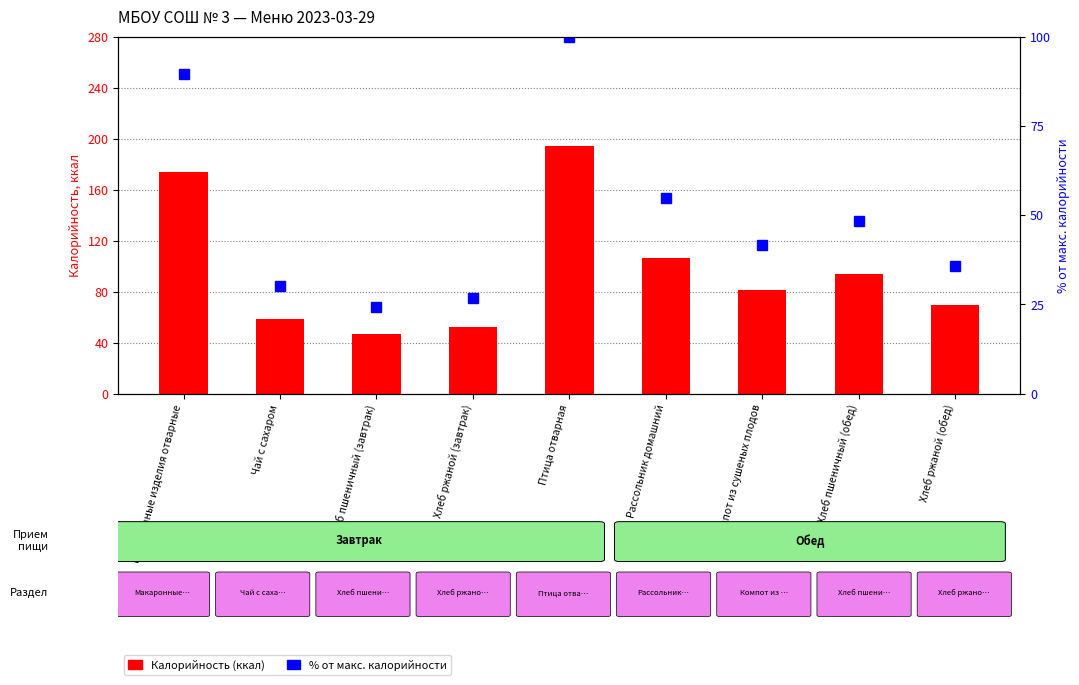

What is the maximum value for Калорийность?

194.3